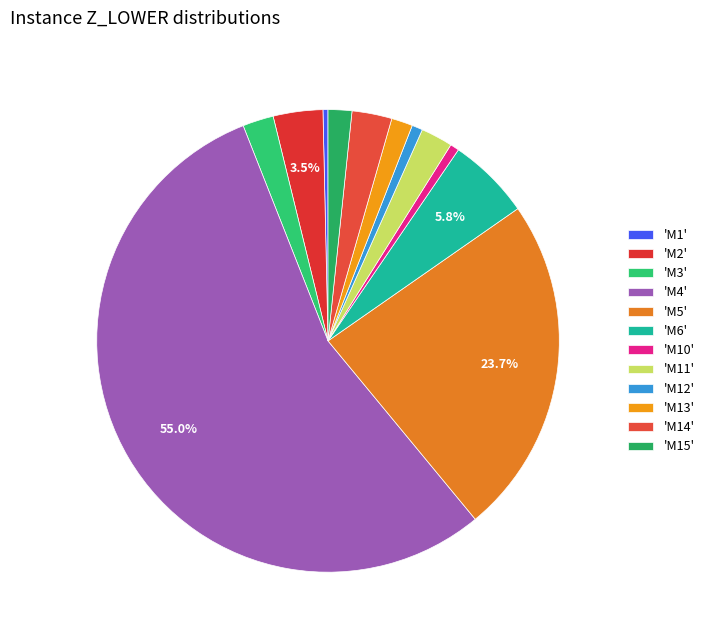

How many slices are in this pie chart?

12